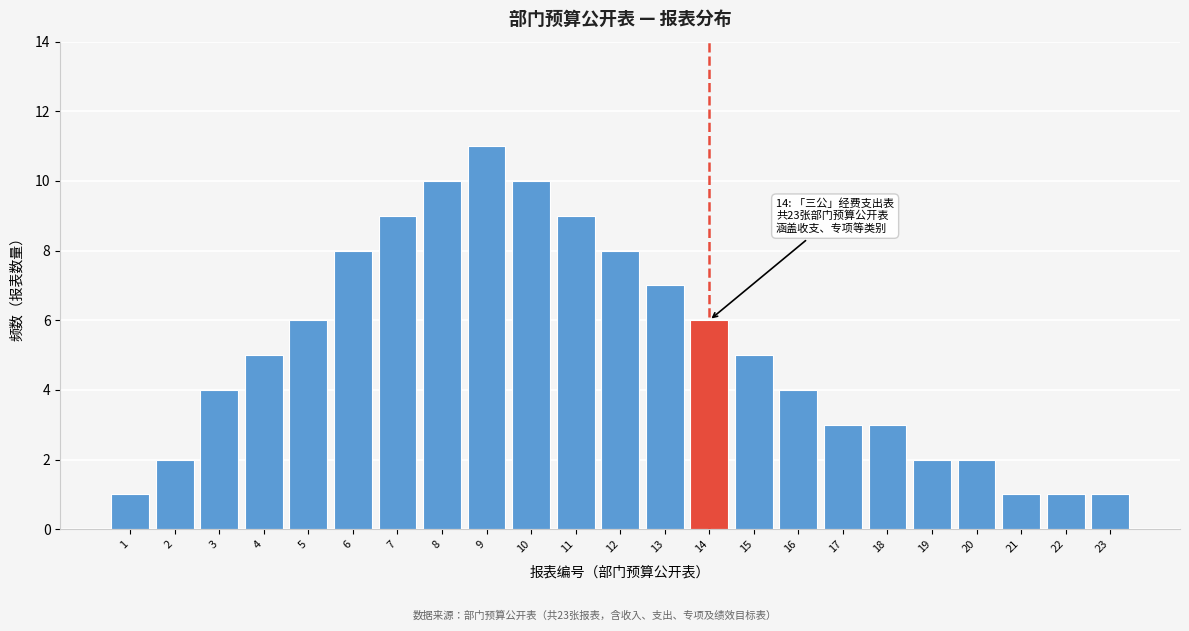

Reading right to left, transcribe all the data shown in this chart.

1	1	1	2	2	3	3	4	5	6	7	8	9	10	11	10	9	8	6	5	4	2	1